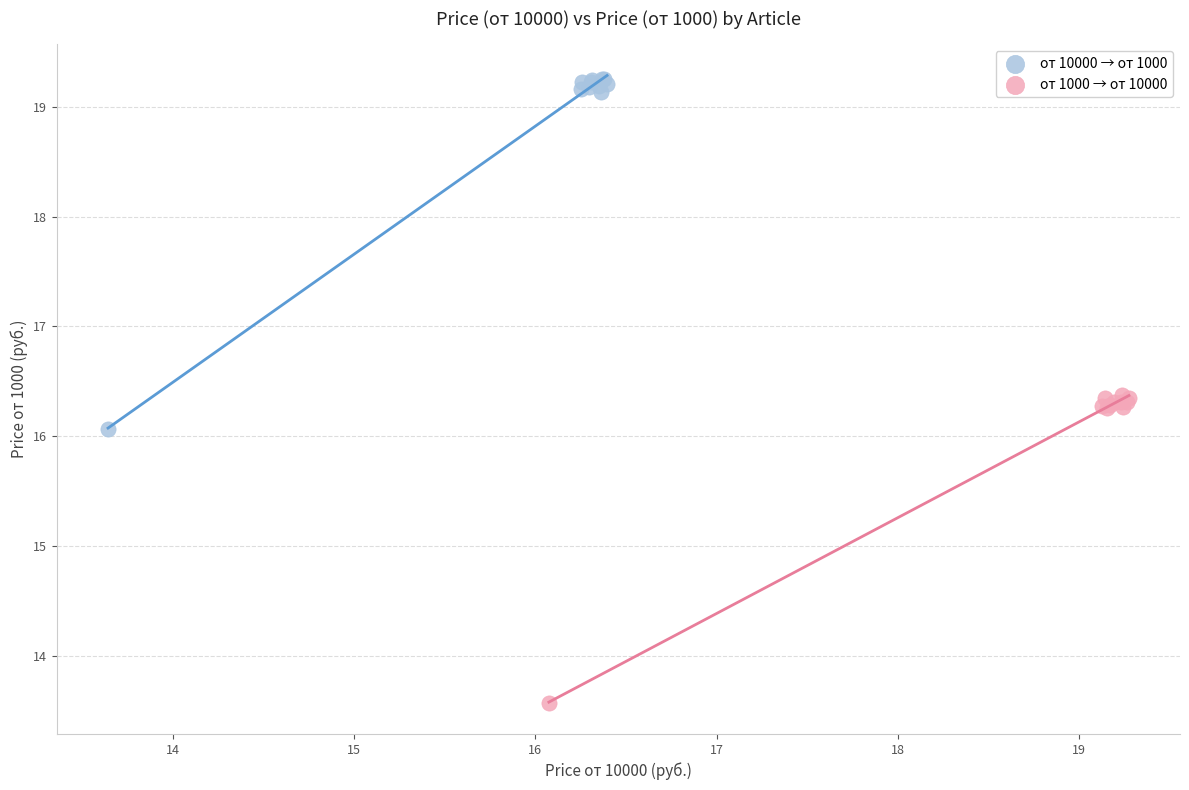

Which series reaches the maximum Y coordinate?

от 10000 → от 1000